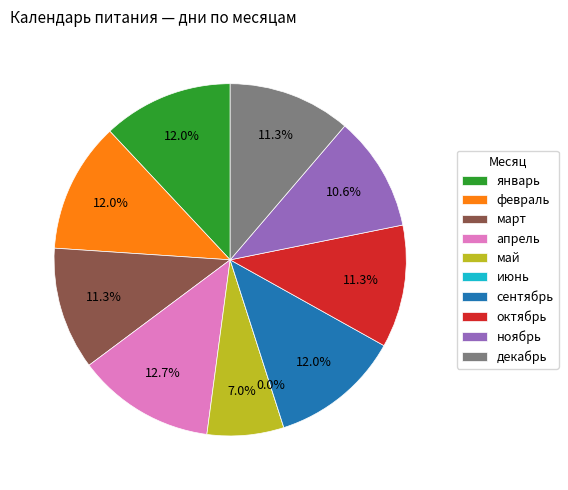

What is the total percentage of март and ноябрь?

21.8%